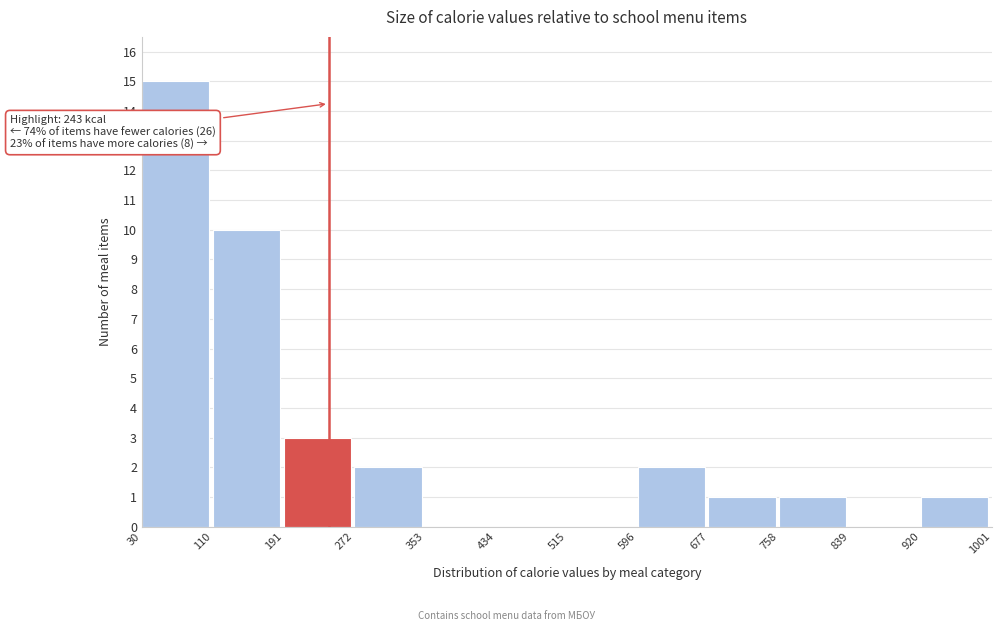

Which range on the x-axis has the tallest bar?

30 to 110